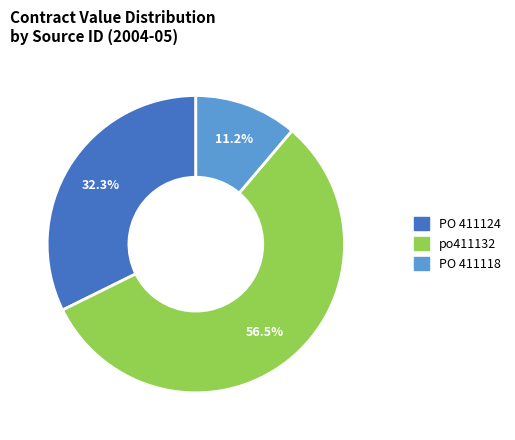

Is po411132 the majority of the pie?

Yes